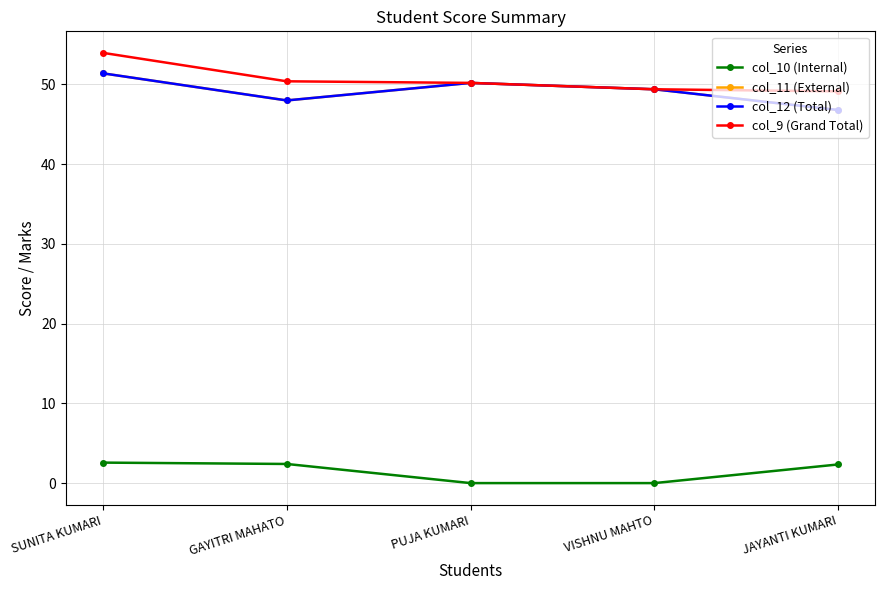

Does the chart have visible grid lines?

Yes